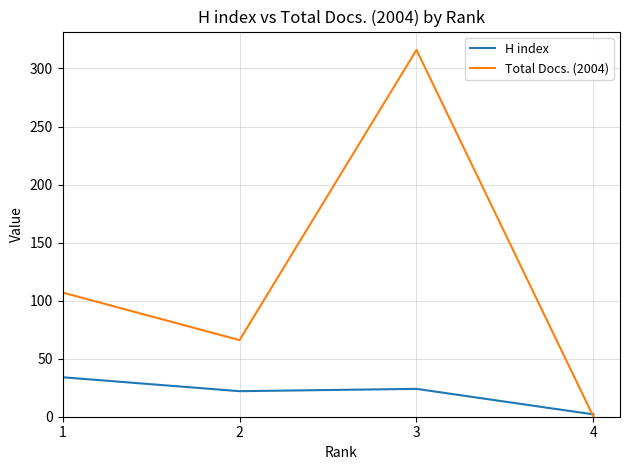

Count the number of categories in the chart.

4